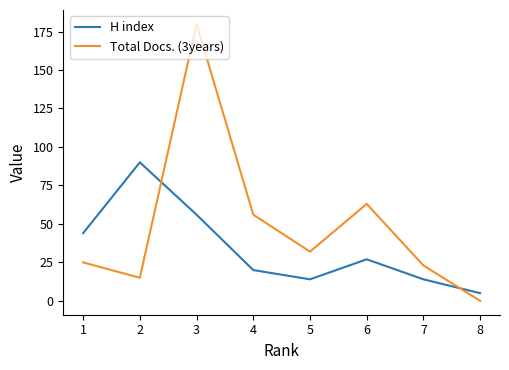

After their last crossing, which series has the higher values: Total Docs. (3years) or H index?

H index